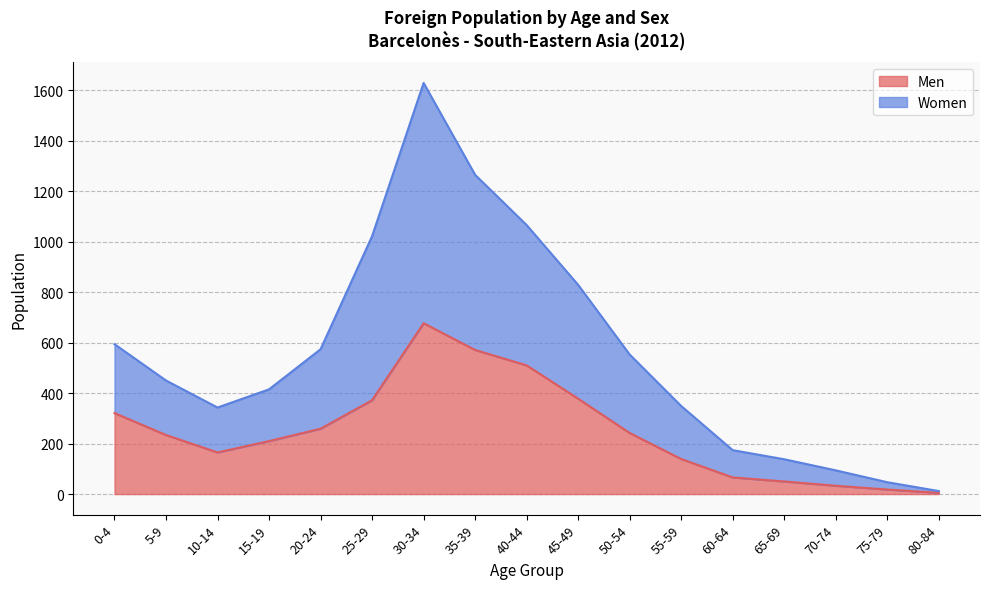

Which has a higher value, 5-9 or 25-29?

25-29